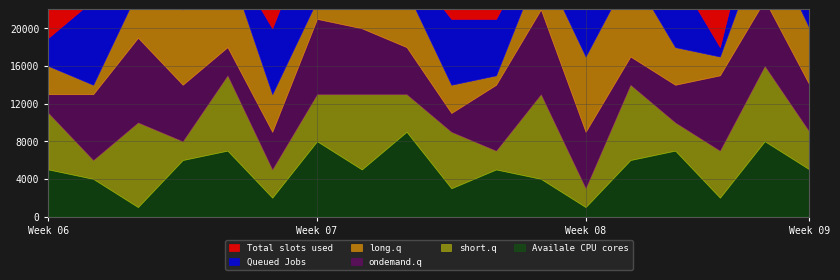

Does the chart have visible grid lines?

Yes